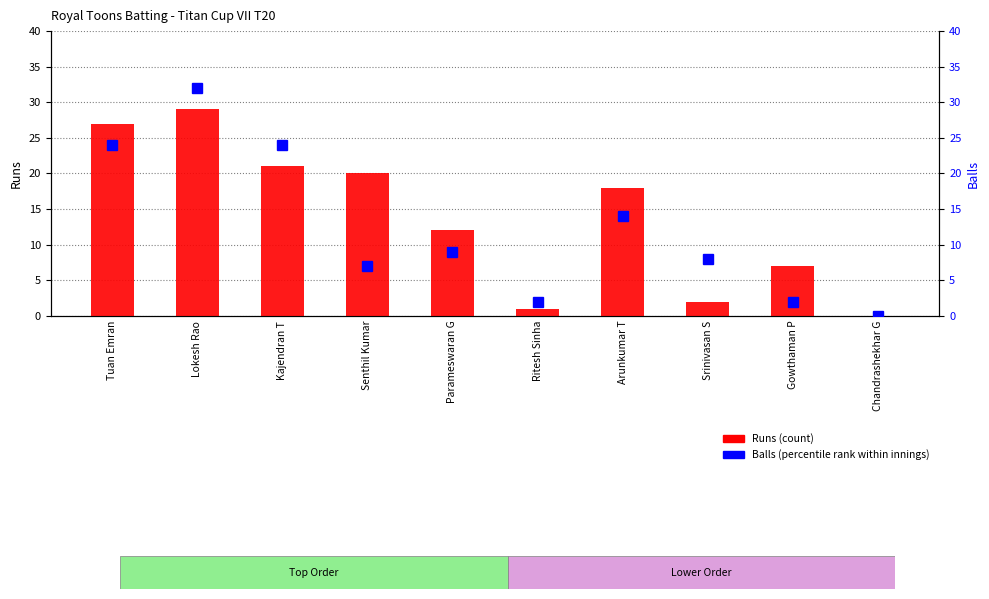

Is it true that Runs (count) equals 7 at Arunkumar T?

False